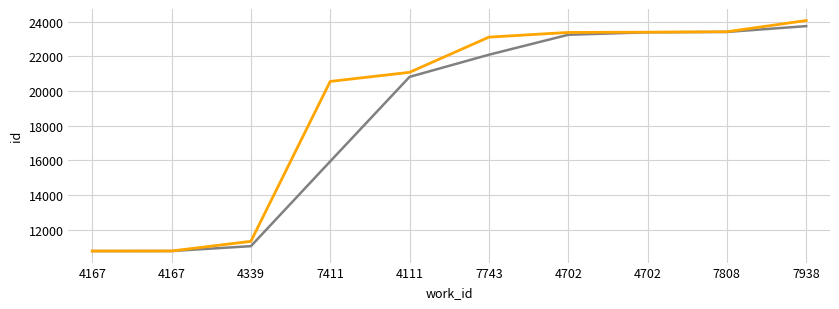

How many categories are shown in the chart?

10